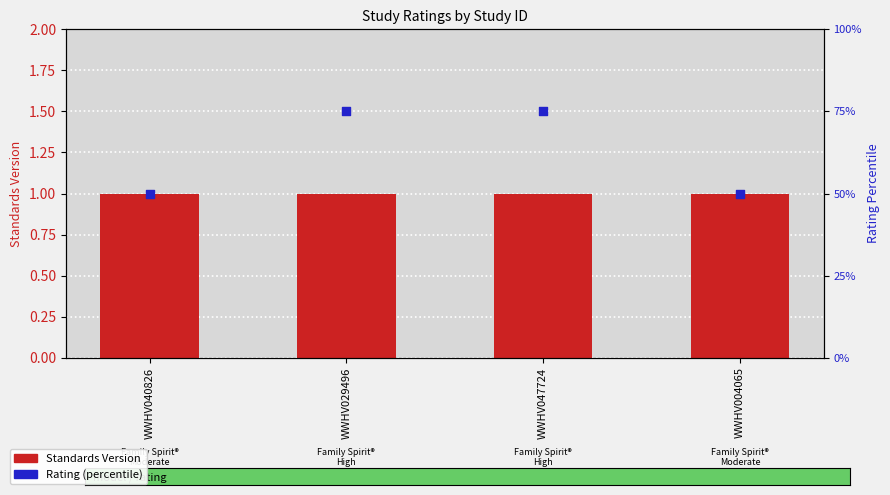

Which series reaches the minimum Y coordinate?

Rating (percentile)